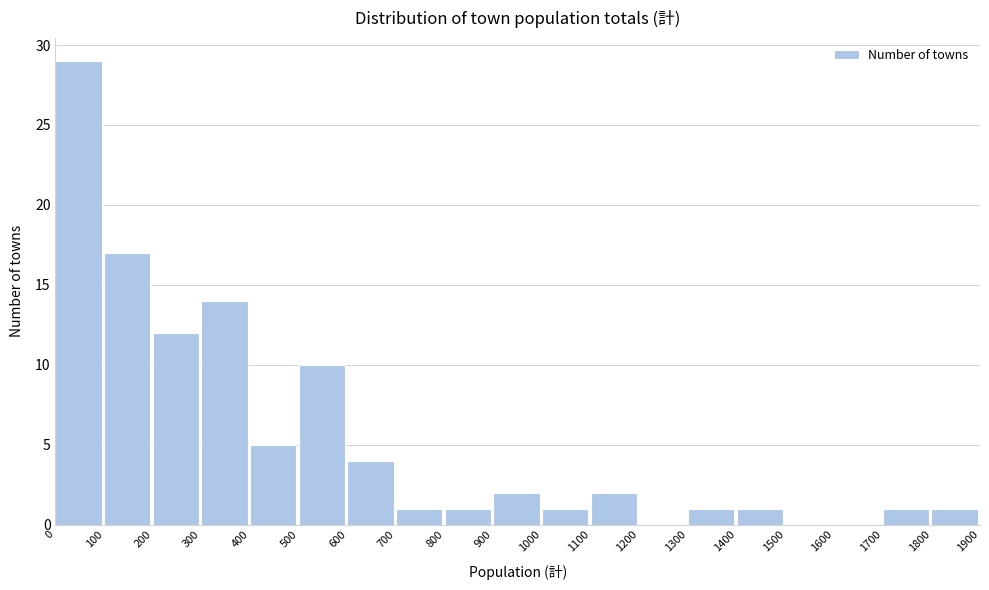

Reading left to right, transcribe this chart: for each bar, give the range it covers on the x-axis and its height. The values are not printed on the chart, so give them approximately, as read against the axis.

0 to 100: 29
100 to 200: 17
200 to 300: 12
300 to 400: 14
400 to 500: 5
500 to 600: 10
600 to 700: 4
700 to 800: 1
800 to 900: 1
900 to 1000: 2
1000 to 1100: 1
1100 to 1200: 2
1200 to 1300: 0
1300 to 1400: 1
1400 to 1500: 1
1500 to 1600: 0
1600 to 1700: 0
1700 to 1800: 1
1800 to 1900: 1